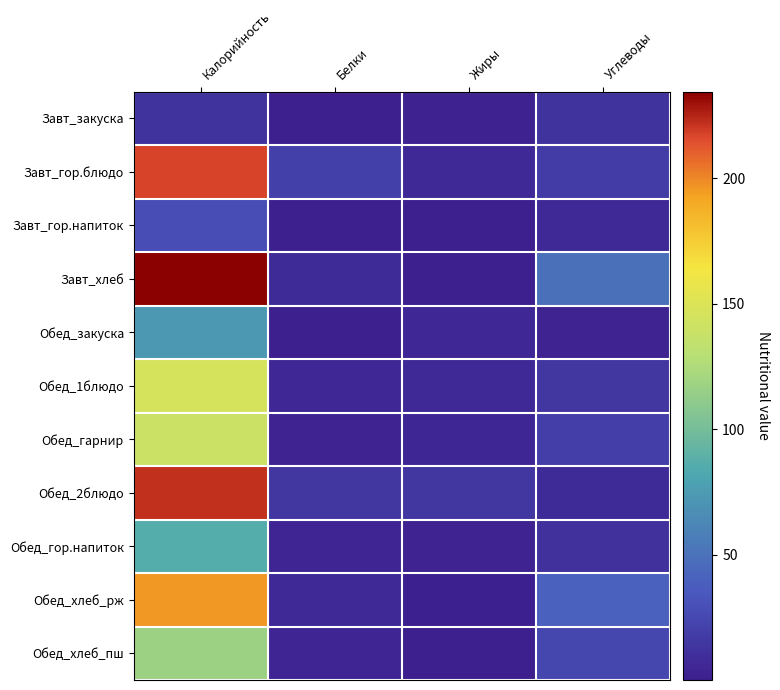

Rank the series by their maximum value, from lowest to highest.

Завт_закуска, Завт_гор.напиток, Обед_закуска, Обед_гор.напиток, Обед_хлеб_пш, Обед_гарнир, Обед_1блюдо, Обед_хлеб_рж, Завт_гор.блюдо, Обед_2блюдо, Завт_хлеб